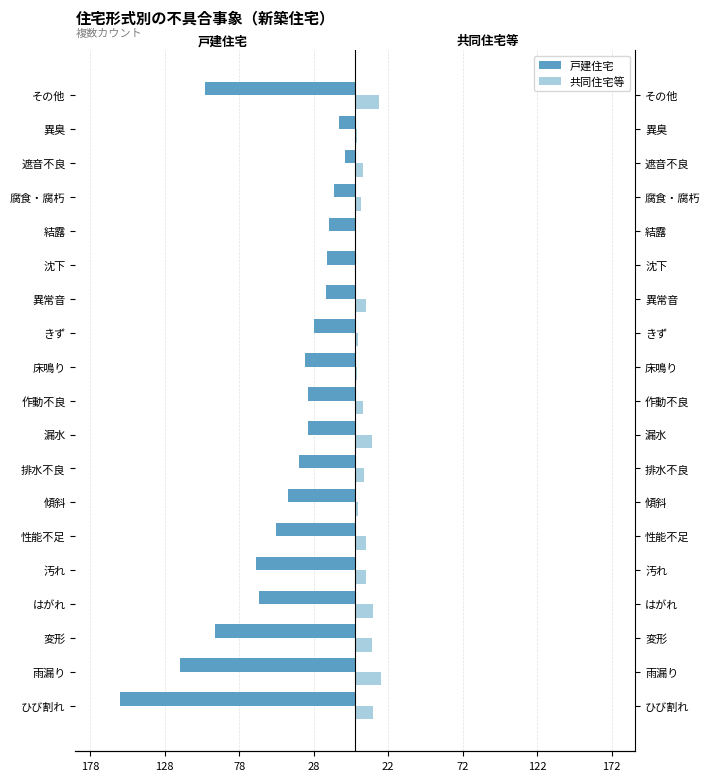

Reading right to left, list all the values displayed in this chart.

戸建住宅: -101	-11	-7	-14	-18	-19	-20	-28	-34	-32	-32	-38	-45	-53	-67	-65	-94	-118	-158
共同住宅等: 16	1	5	4	0	0	7	2	1	5	11	6	2	7	7	12	11	17	12